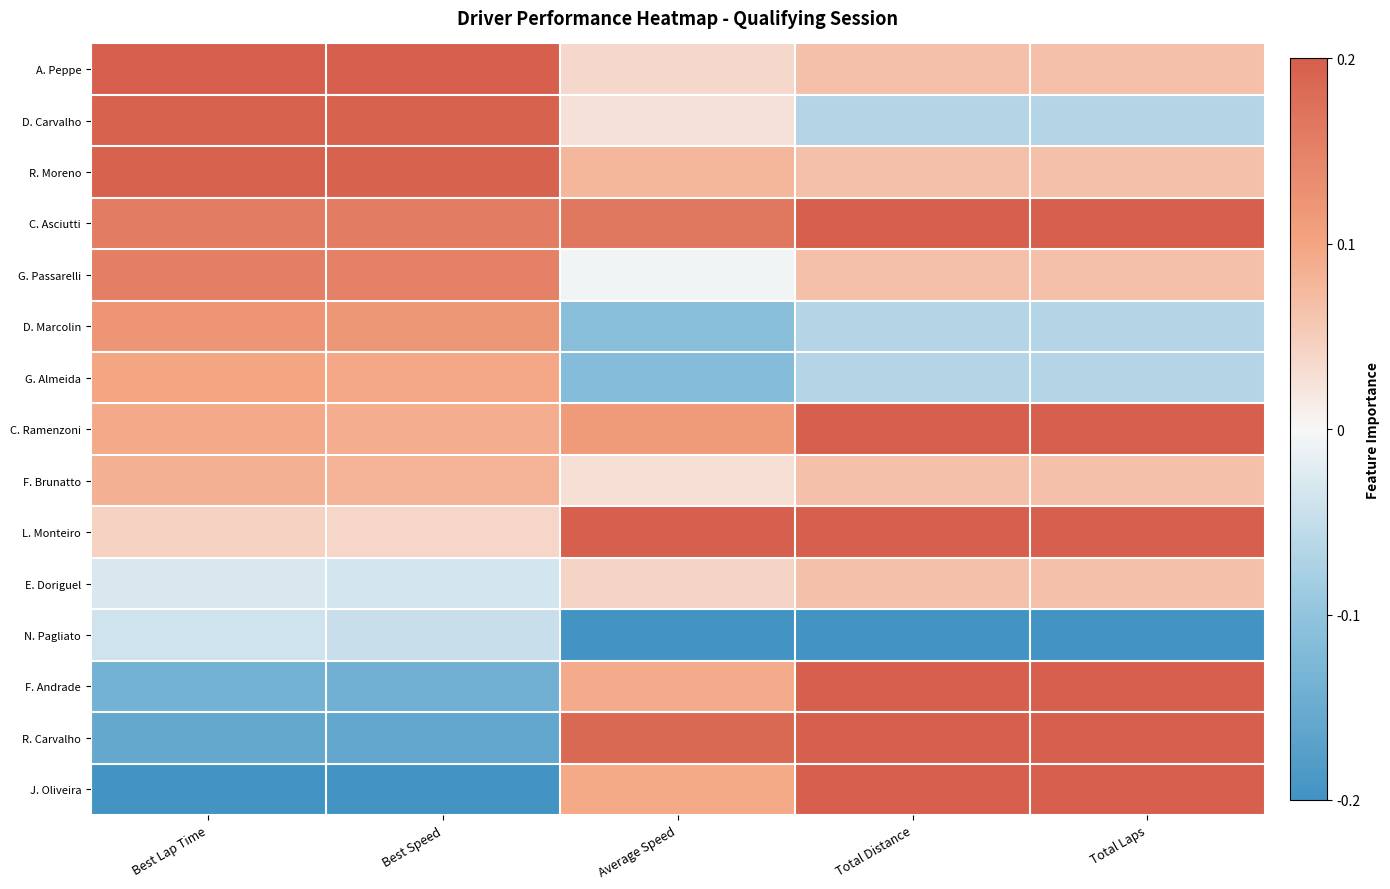

At how many categories does at least one series exceed 0?

5